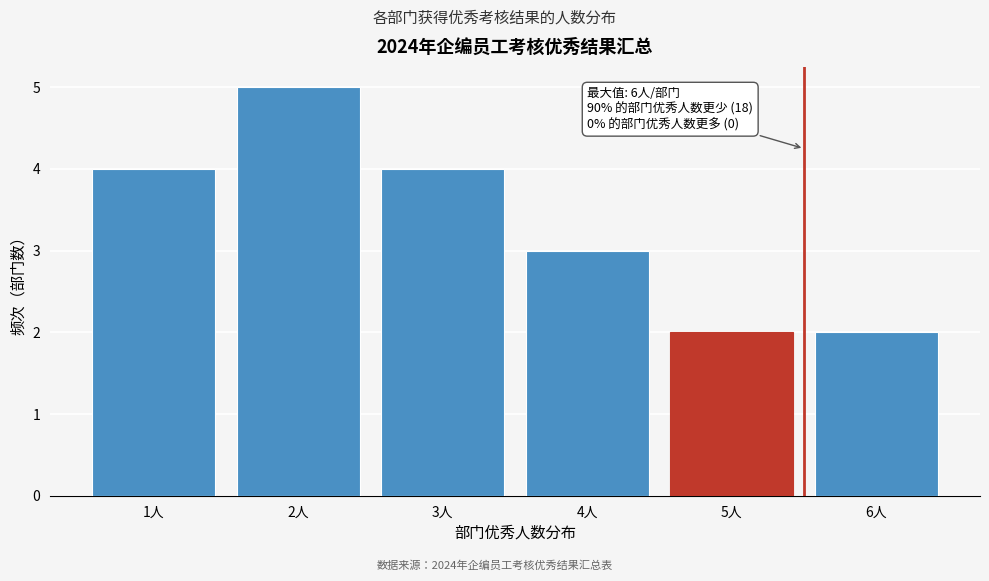

Reading right to left, transcribe all the data shown in this chart.

2	2	3	4	5	4